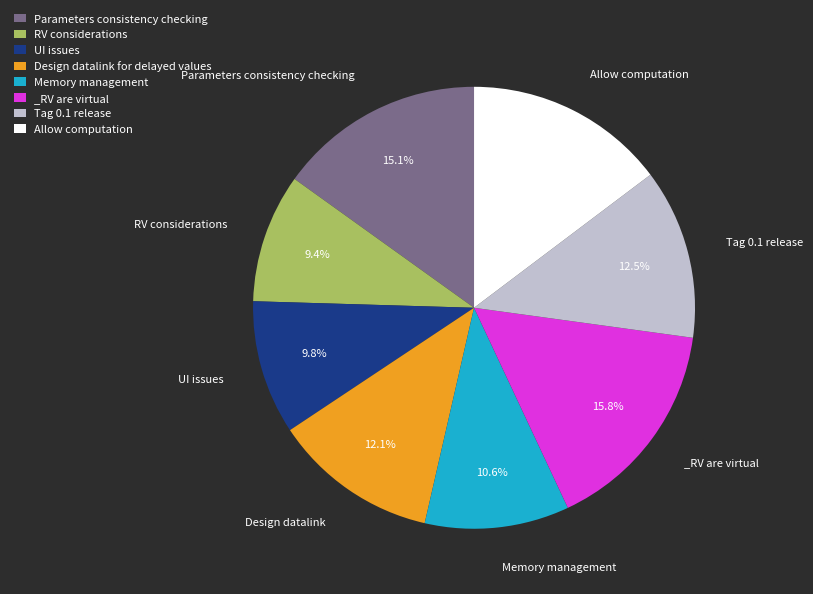

Is there a majority slice in this chart?

No